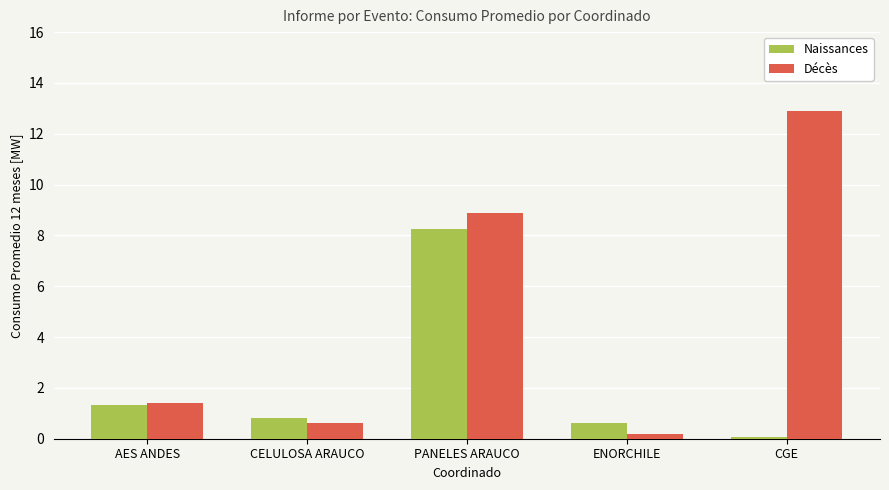

Which series has the widest spread of values?

Décès